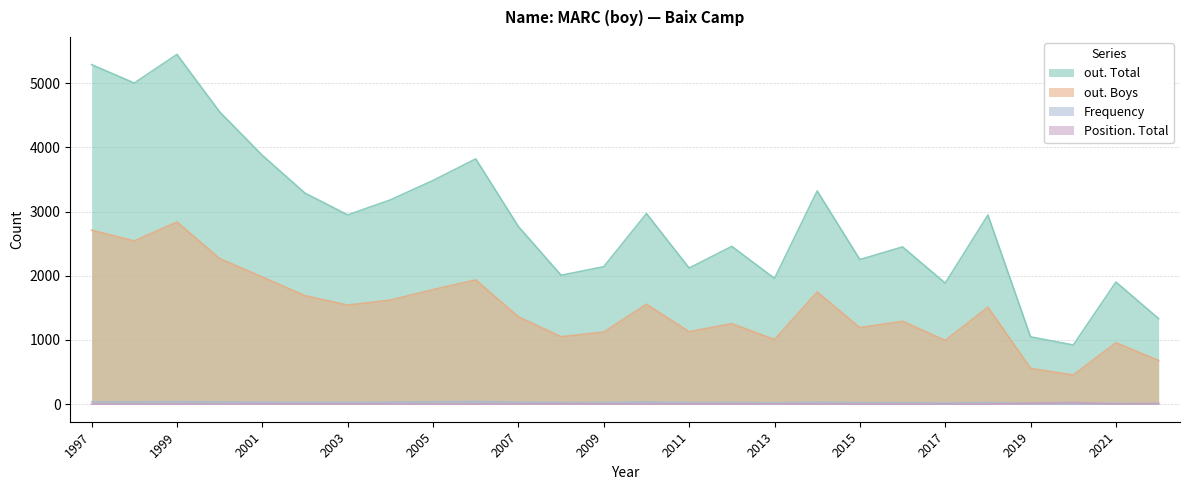

True or false: out. Total has a value of 4145 at 2012.

False